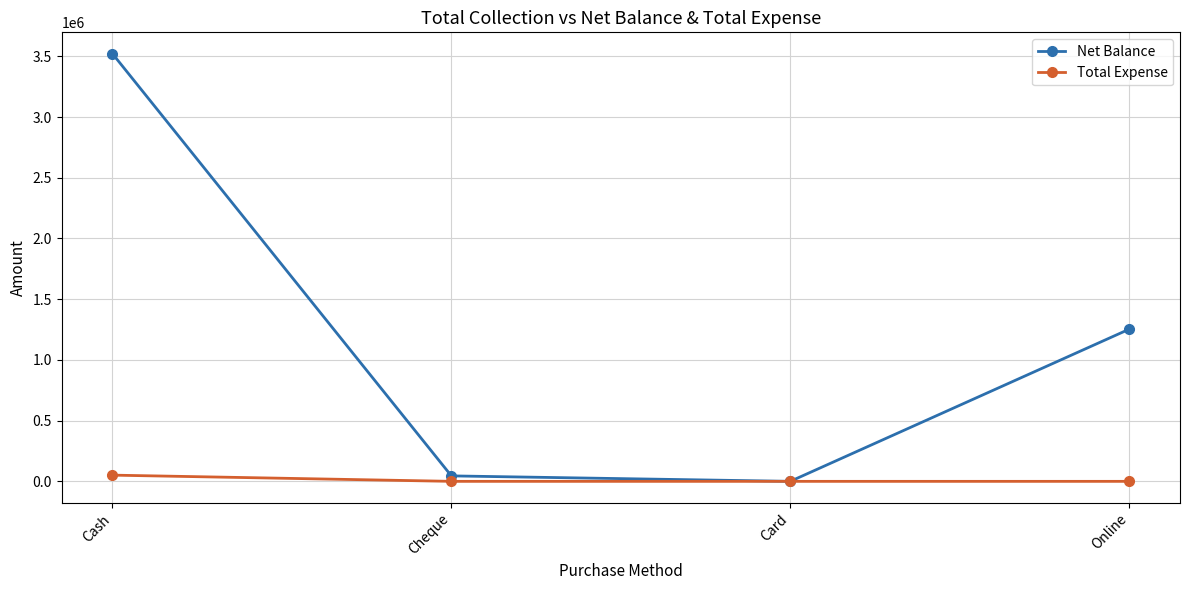

How many data points in Net Balance are less than 1252800?

2